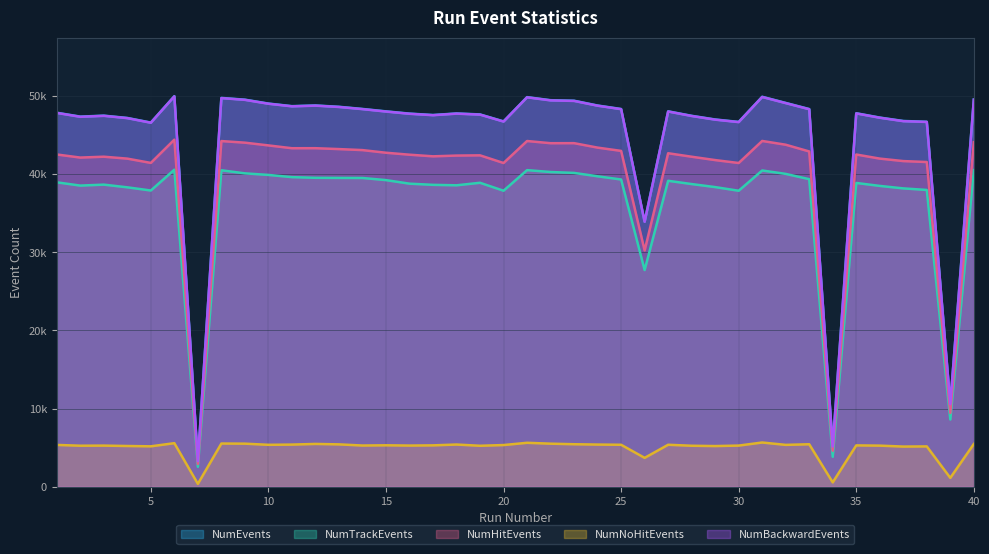

How many data points in NumNoHitEvents are above 5327?

19